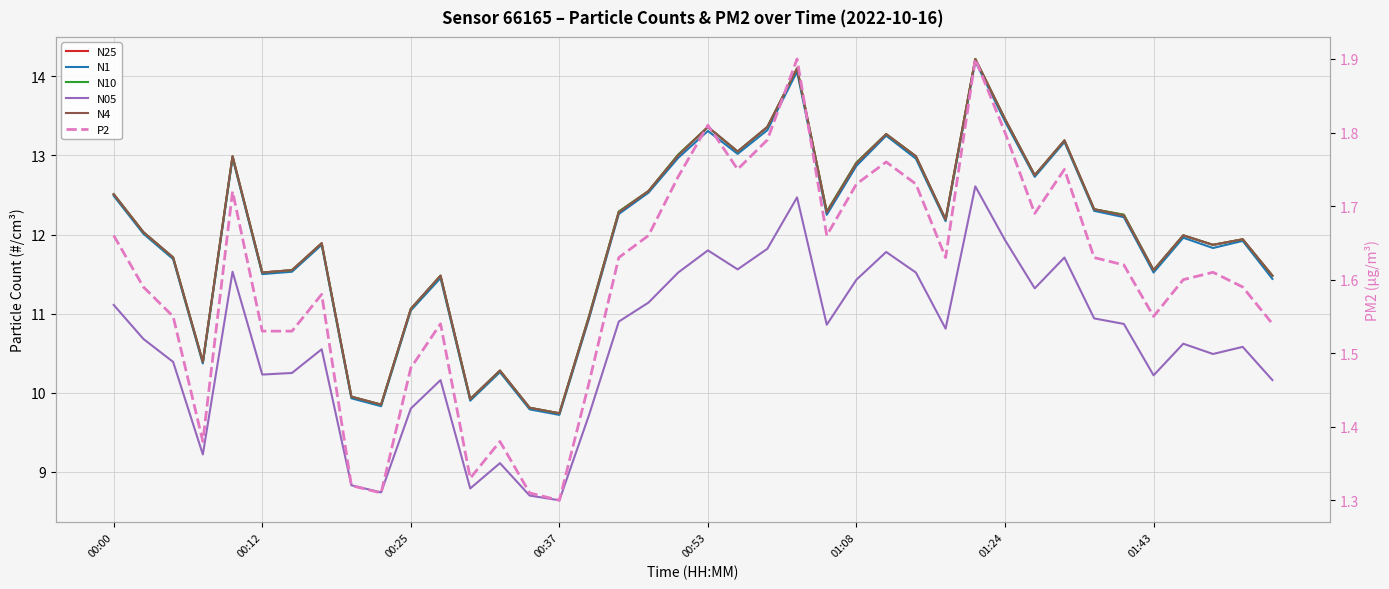

What is the maximum value shown in the chart?

14.2